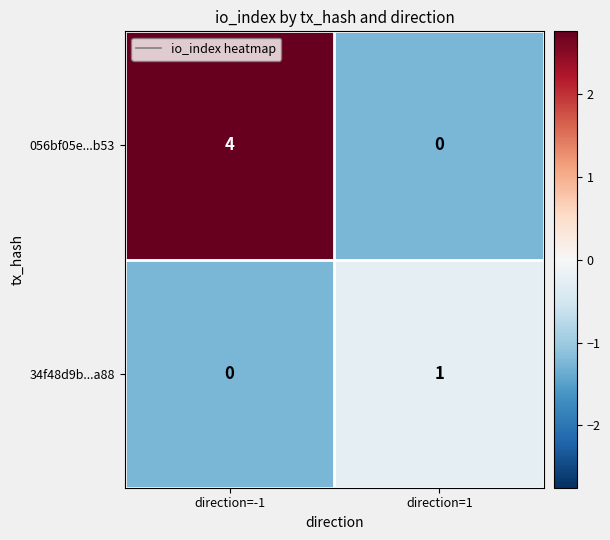

Reading right to left, what are all the values shown in this chart?

056bf05e...b53: direction=1=0	direction=-1=4
34f48d9b...a88: direction=1=1	direction=-1=0